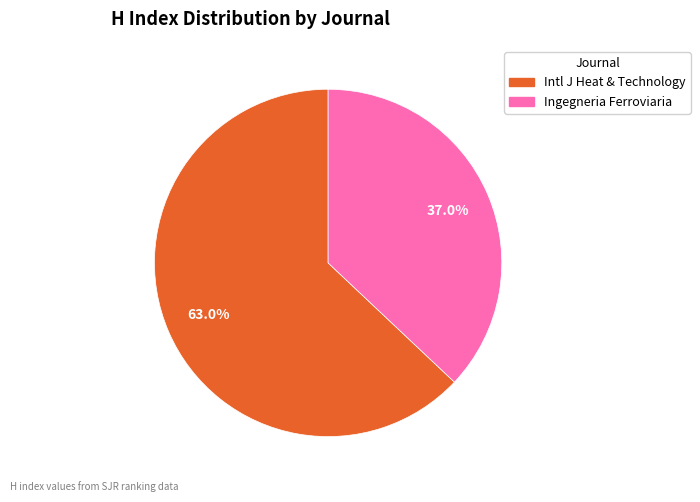

To the nearest percent, what is the average slice percentage?

50%